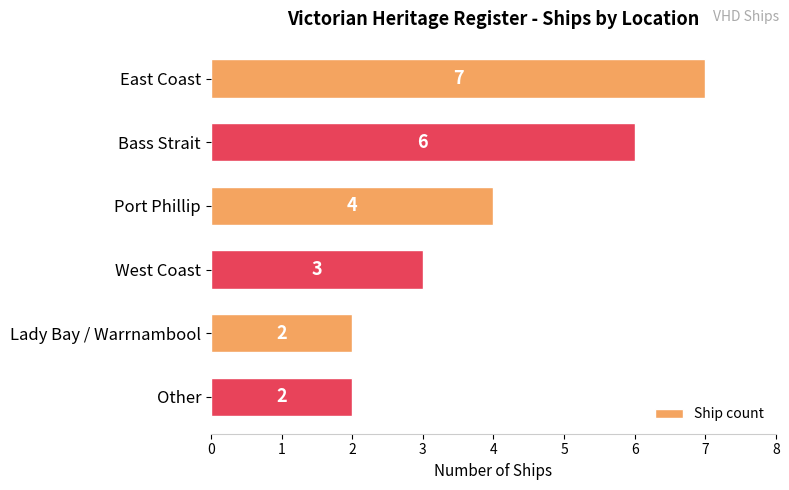

Between Other and Bass Strait, which is larger?

Bass Strait